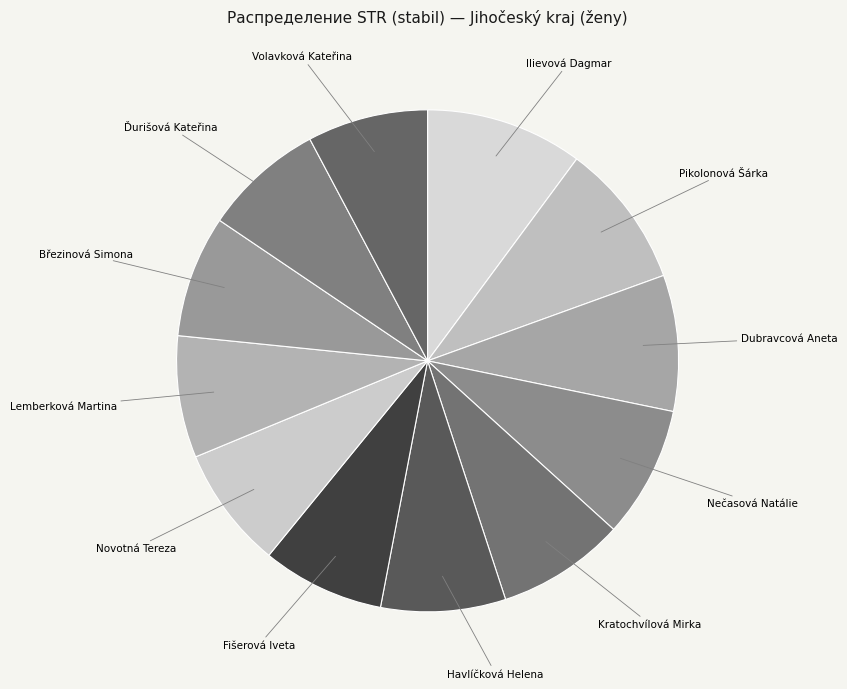

Approximately how many times larger is the value at Pikolonová Šárka compared to Ilievová Dagmar?

0.9